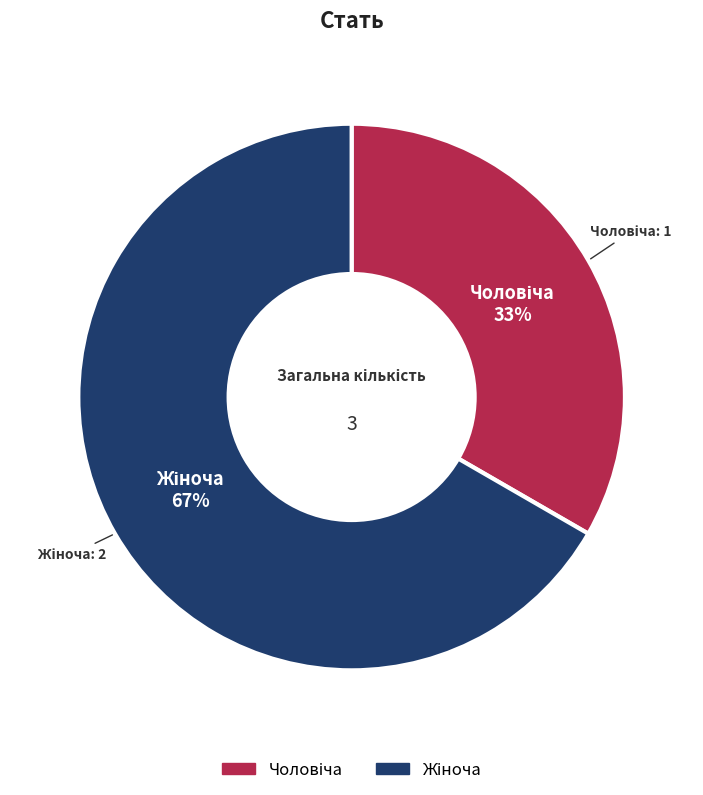

How many slices are in this pie chart?

2